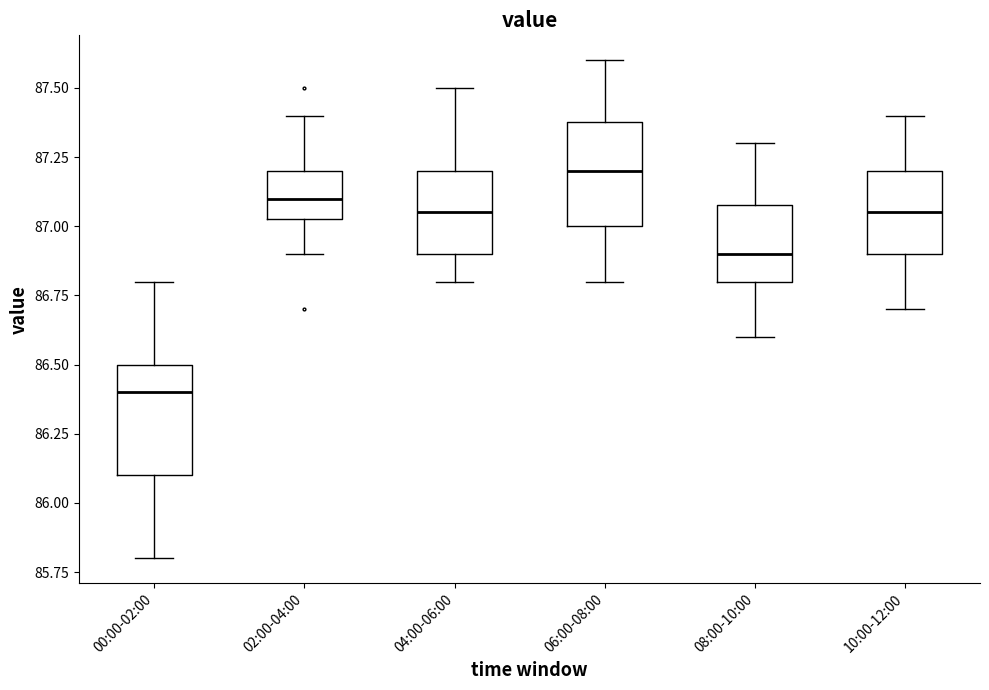

Which box's median line is the lowest?

00:00-02:00